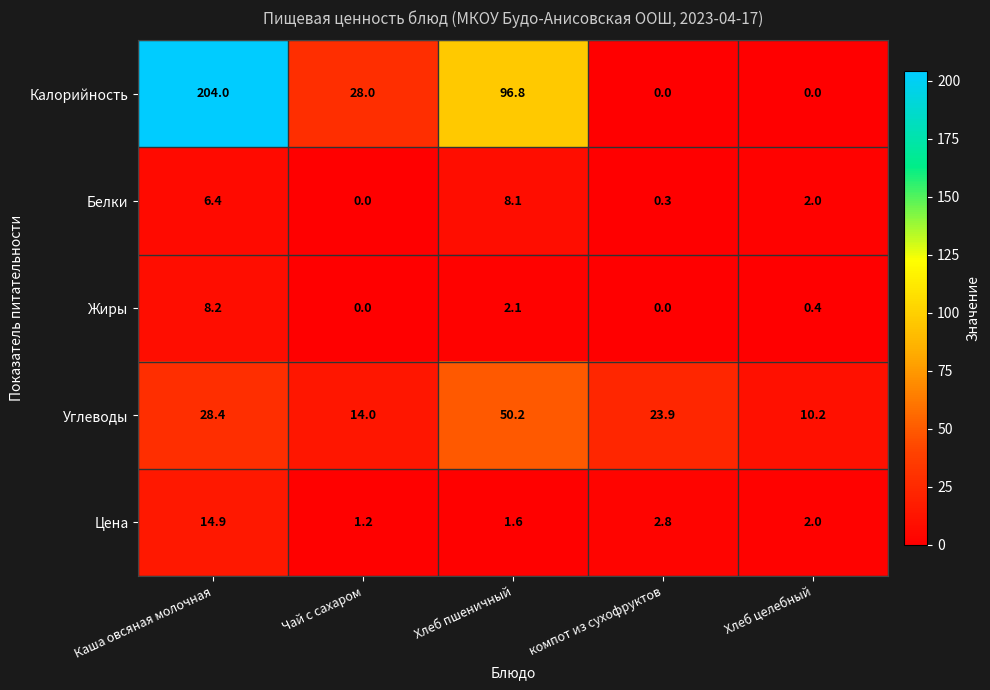

Which series has the largest total across all categories?

Калорийность